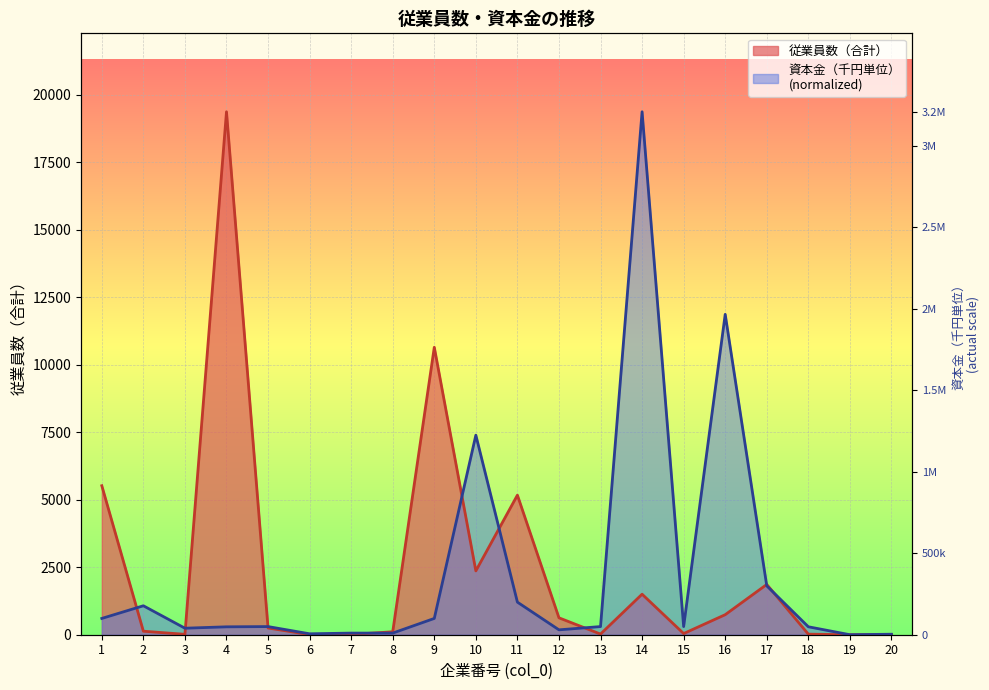

How many values in the 資本金（千円単位） series are below 301?

9